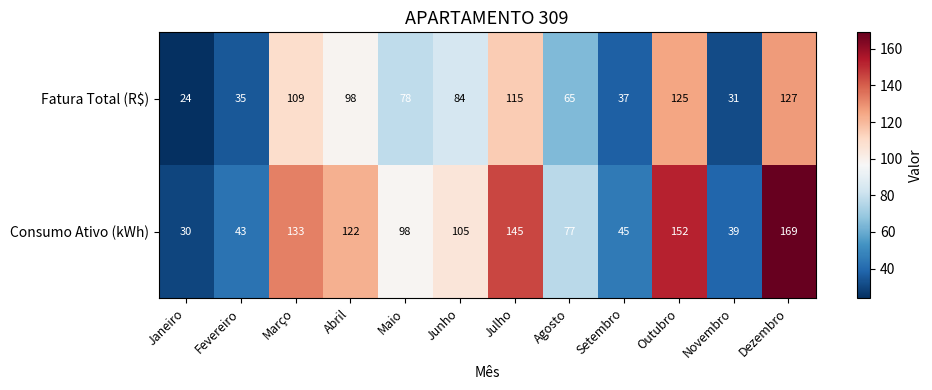

Which series has the largest total across all categories?

Consumo Ativo (kWh)